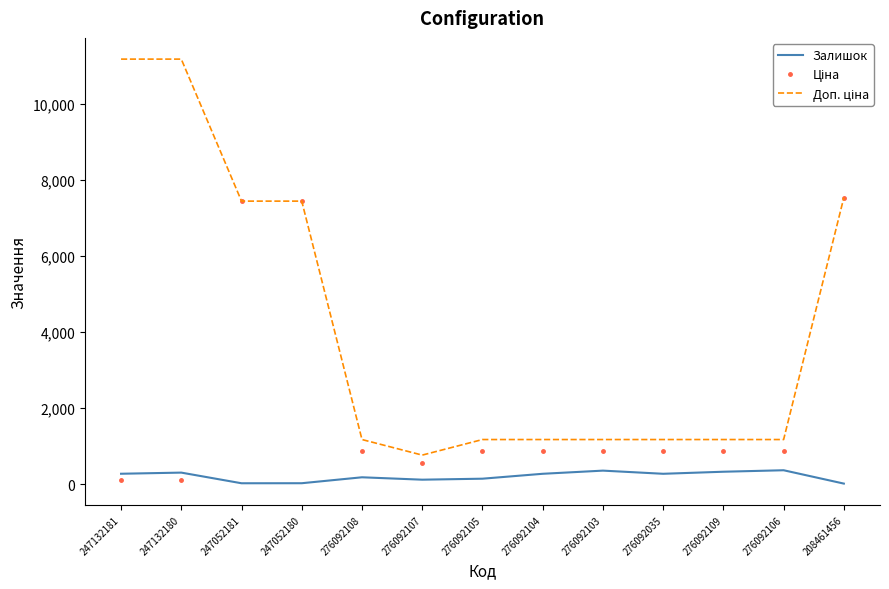

The value of Залишок at 276092104 is 269.0. True or false?

True